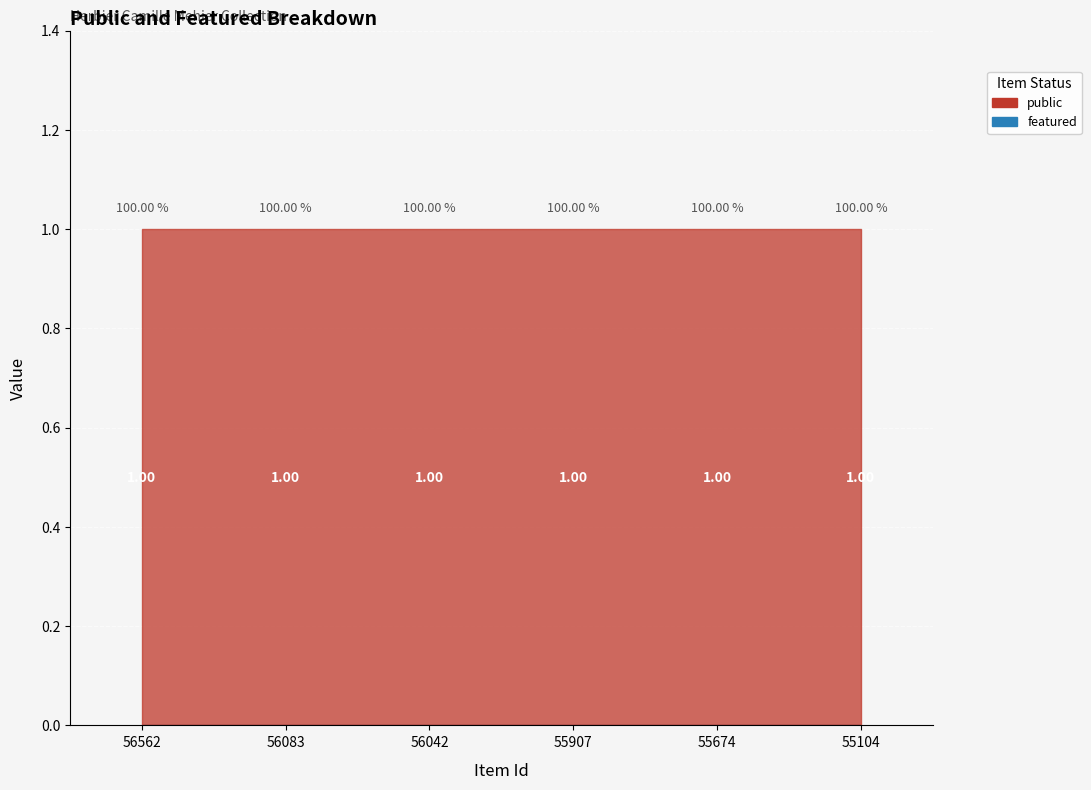

Reading left to right, what are all the values shown in this chart?

public: 56562=1	56083=1	56042=1	55907=1	55674=1	55104=1
featured: 56562=0	56083=0	56042=0	55907=0	55674=0	55104=0